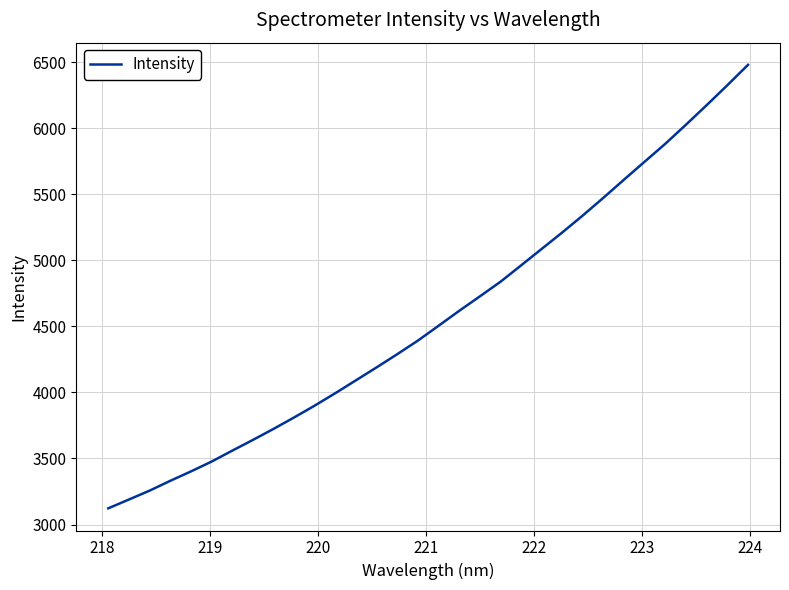

Reading left to right, list all the values displayed in this chart.

3122.5	3189.3	3256.5	3330.8	3401.9	3476.5	3559.3	3640.5	3724.1	3811.1	3901.0	3995.4	4092.9	4190.8	4290.7	4393.6	4505.7	4618.9	4728.2	4839.0	4963.1	5088.1	5213.0	5342.2	5476.5	5613.9	5749.8	5885.3	6029.5	6176.9	6327.3	6481.3